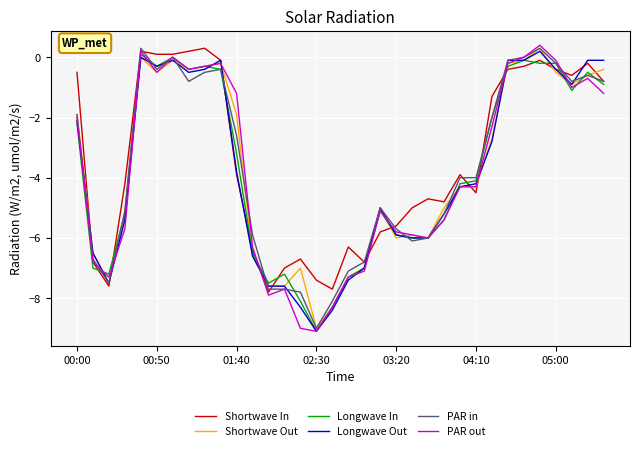

What is the smallest value displayed?

-9.1